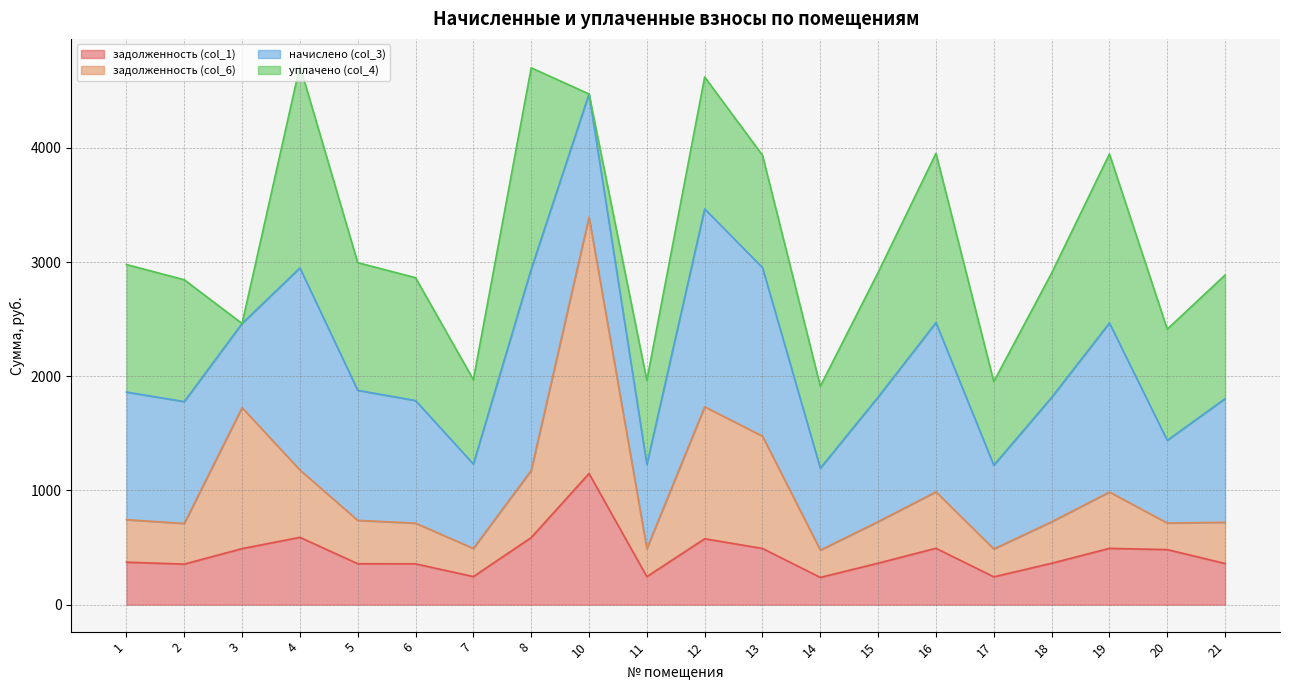

What is the difference between the second highest and minimum values in the задолженность (col_6) series?

1254.7